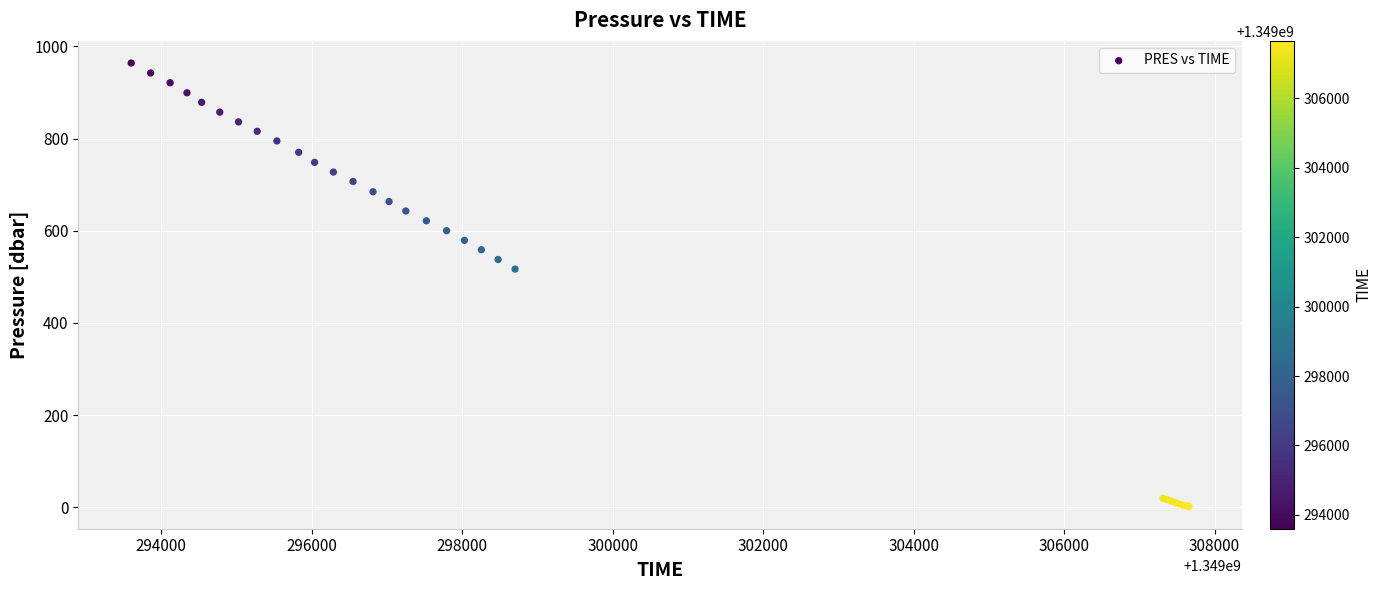

What Y value in the scatter plot is closest to 482?

516.7